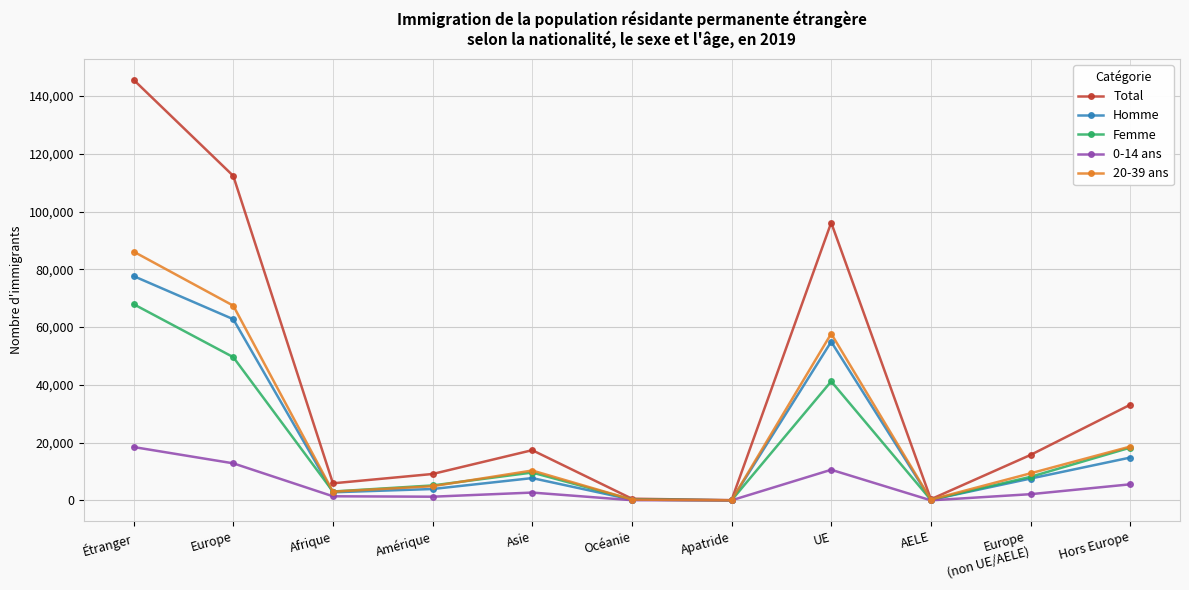

True or false: 0-14 ans has more than 0 points higher than both neighbors.

True